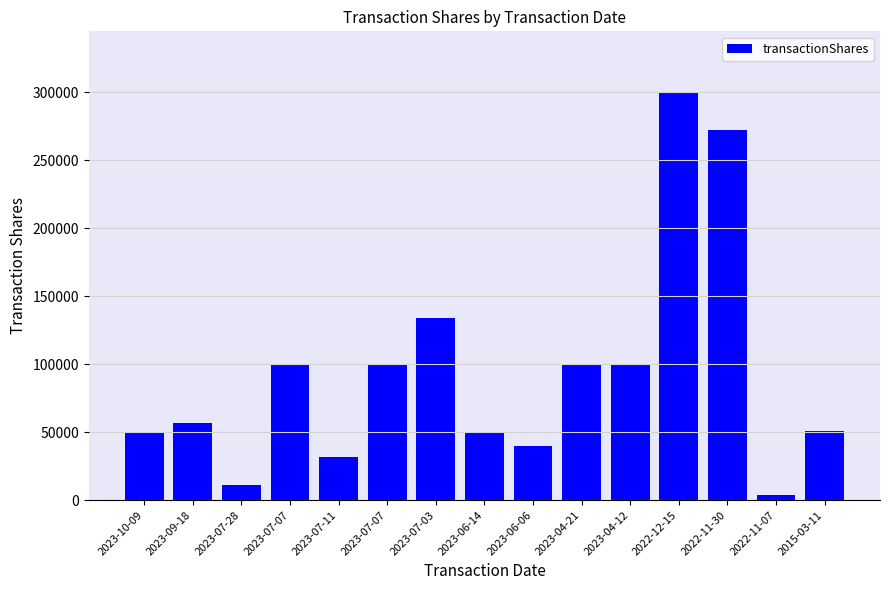

How many distinct data groups are displayed?

1